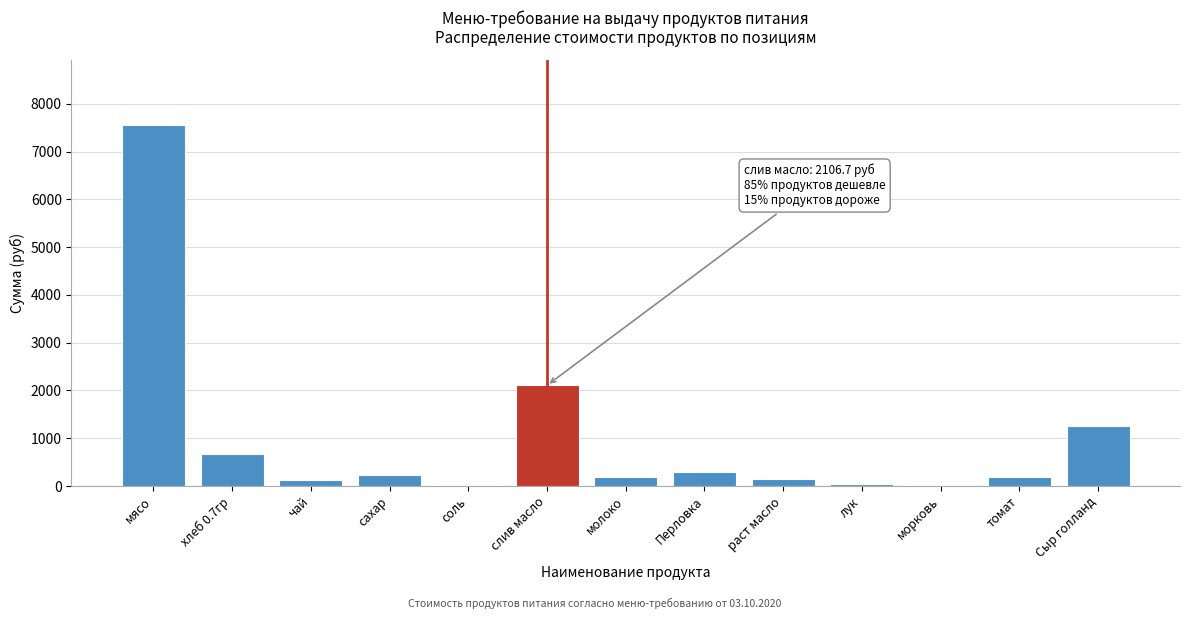

Read the value at слив масло.

2106.7